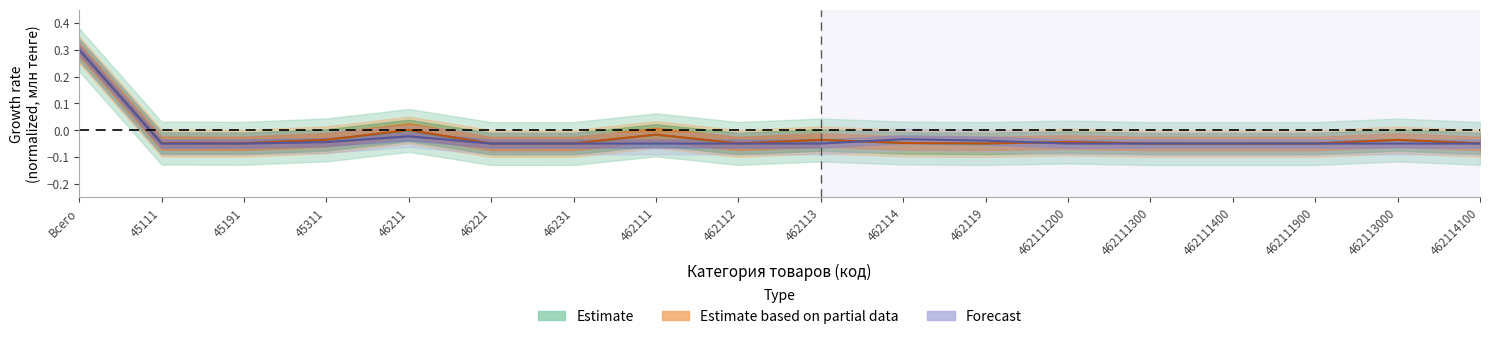

Which has a higher value, 462119 or 462114?

462114